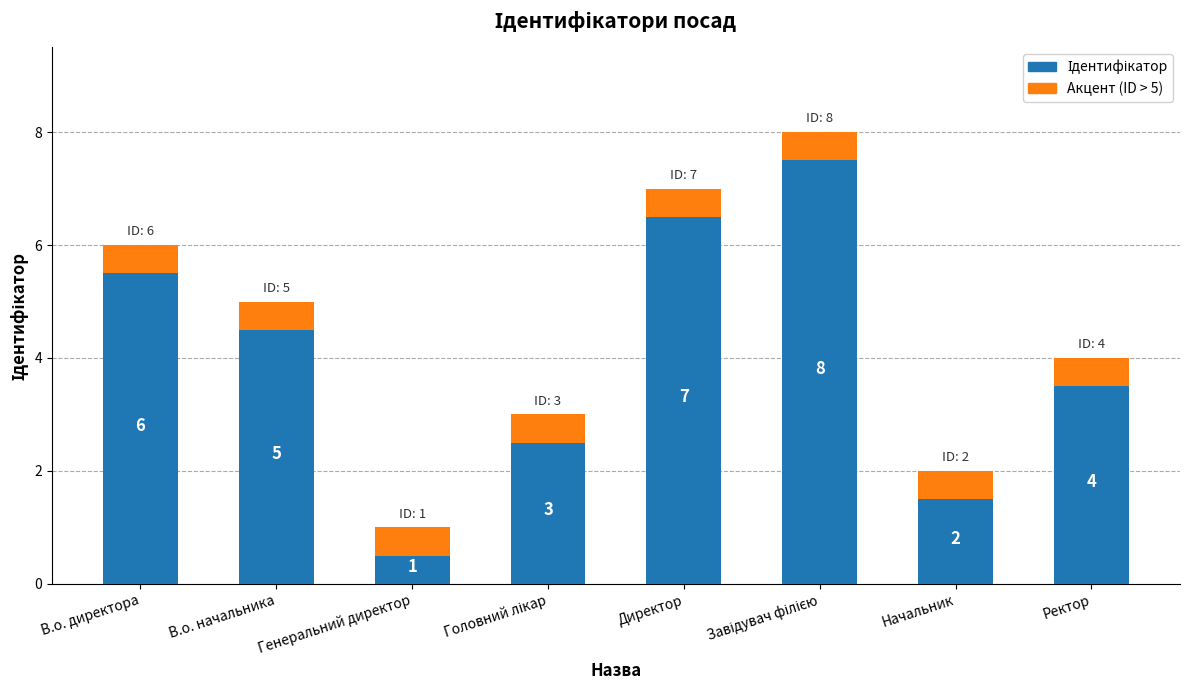

Between Завідувач філією and Начальник, which is larger?

Завідувач філією